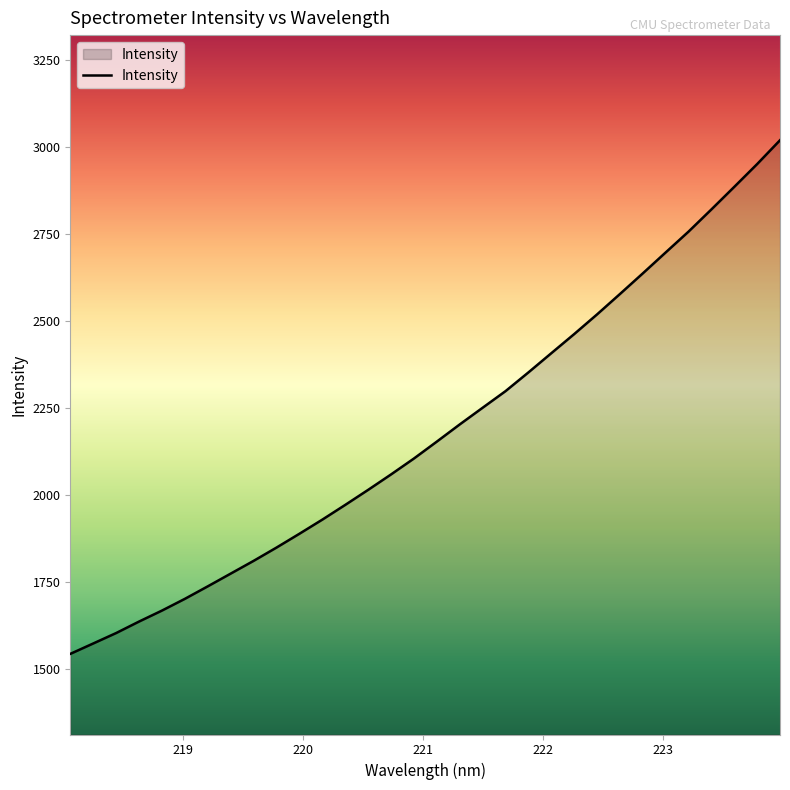

Count the number of data series in this chart.

1